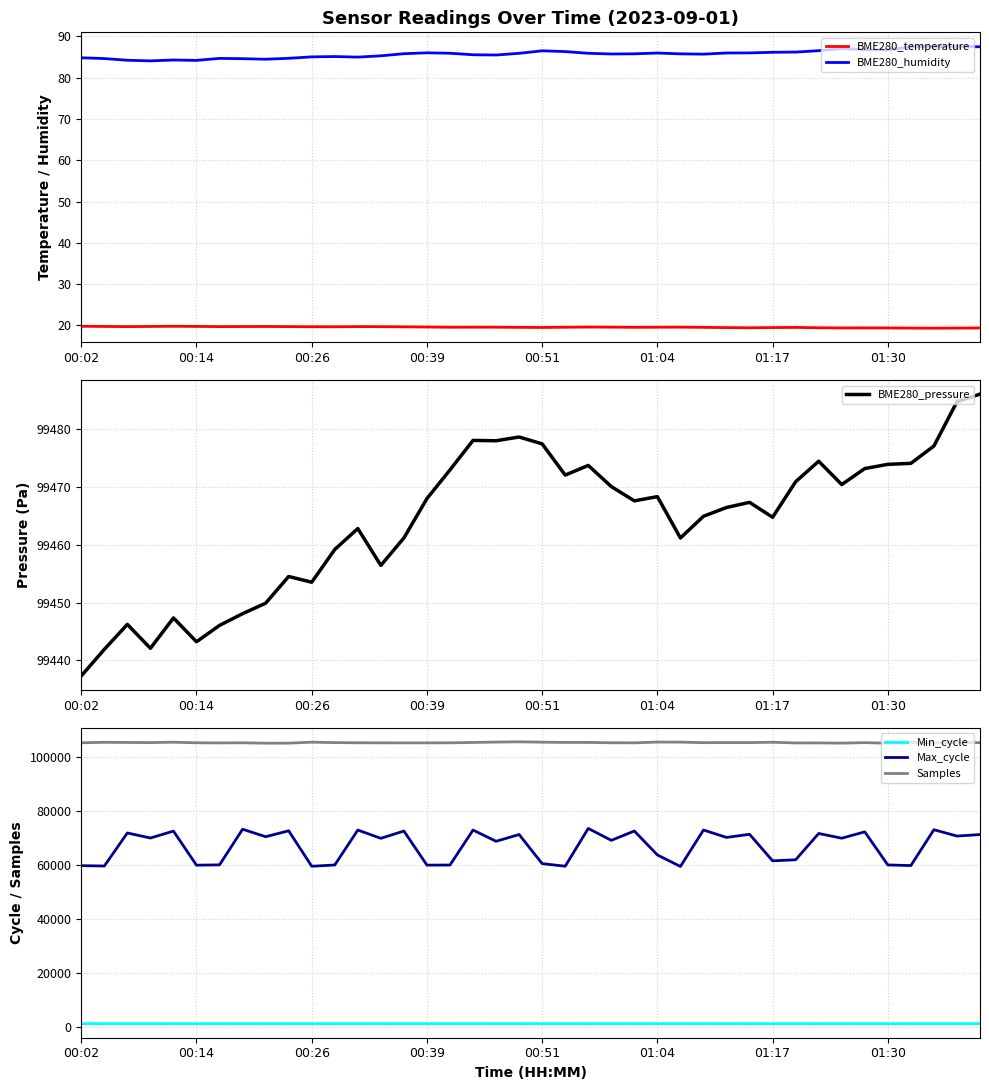

True or false: Samples has more than 2 interior local peaks.

True